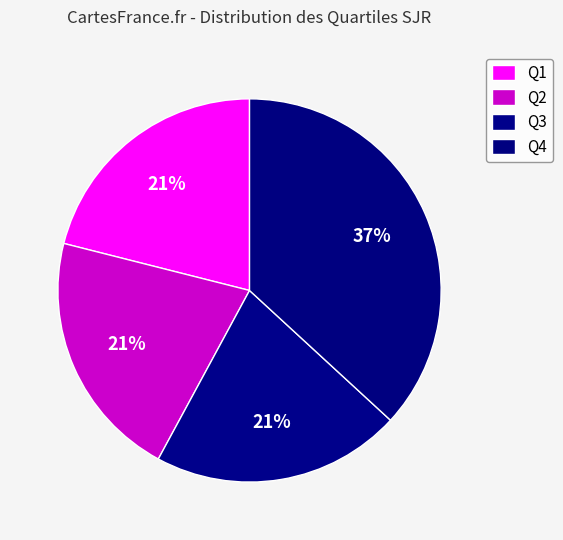

Count the number of slices in the pie.

4